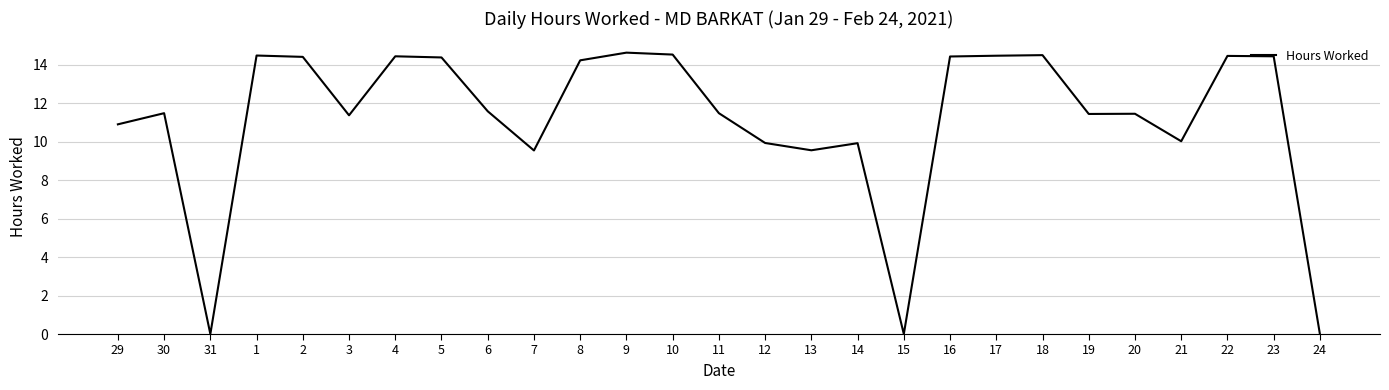

Between 15 and 17, which is larger?

17